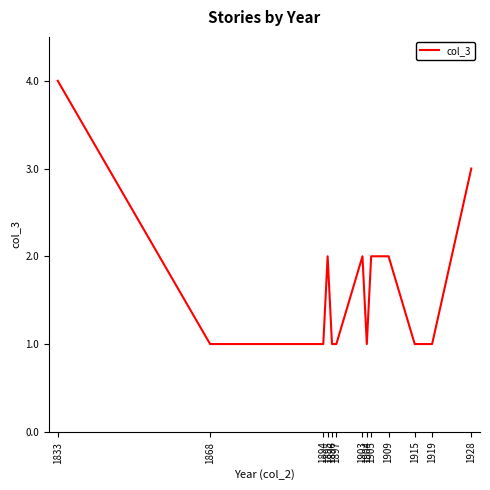

True or false: the data shows 2 at 1905.

True